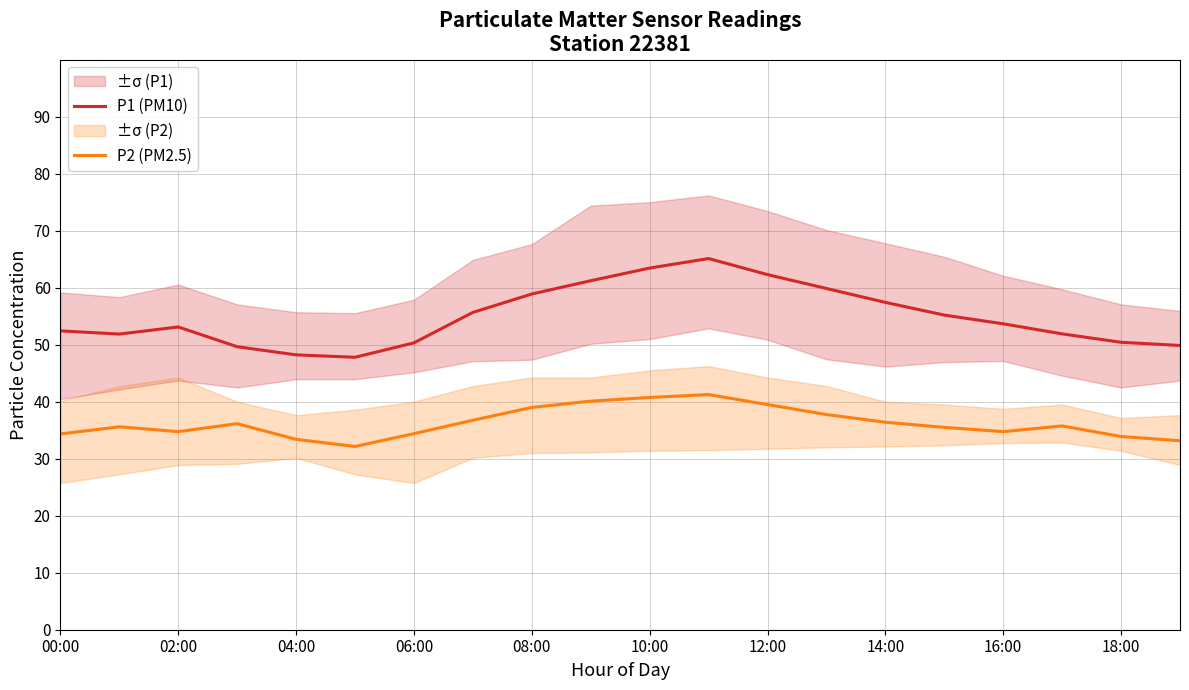

How many data points in P1 (PM10) are above 53?

11